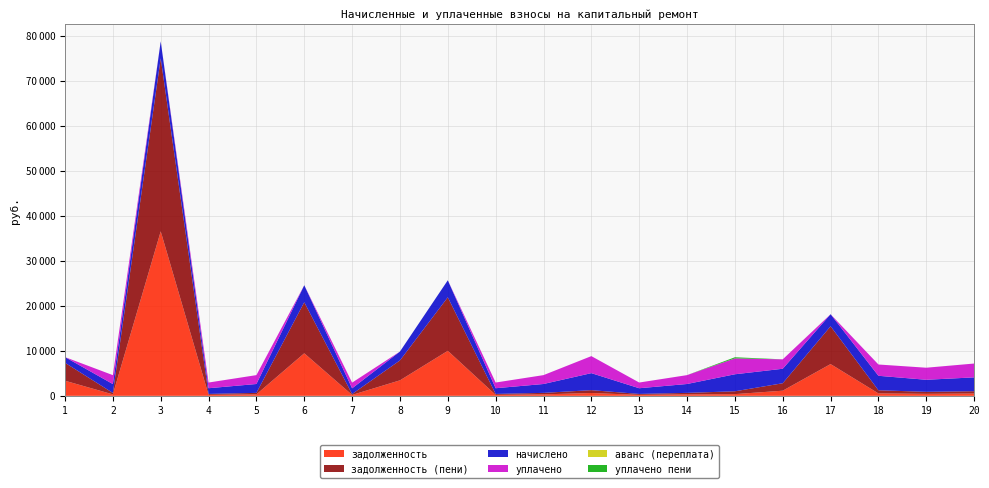

Reading left to right, what are all the values shown in this chart?

задолженность: 3353.0	321.8	36566.9	211.2	328.9	9457.5	200.9	3444.1	10007.5	211.2	328.9	630.5	210.7	328.9	378.2	1141.2	7061.9	536.2	444.4	512.9
начислено: 1267.5	1973.4	3783.0	1267.5	1973.4	3783.0	1267.5	1973.4	3783.0	1267.5	1973.4	3783.0	1267.5	1973.4	3783.0	3217.5	2679.3	3217.5	2679.3	3077.1
уплачено: 0.0	1980.5	0.0	1267.5	1973.4	0.0	1267.5	0.0	0.0	1267.5	1973.4	3783.0	1267.5	1973.4	3530.7	2094.6	0.0	2509.0	2677.2	3077.1
задолженность (пени): 3986.8	321.8	38458.4	211.2	328.9	11349.0	200.9	4430.8	11899.0	211.2	328.9	630.5	210.7	328.9	630.5	1659.1	8401.6	701.6	446.6	512.9
аванс (переплата): 0.0	0.0	0.0	0.0	0.0	0.0	0.0	0.0	0.0	0.0	0.0	0.0	0.0	0.0	0.0	0.0	0.0	0.0	0.0	0.0
уплачено пени: 0.0	0.0	0.0	0.0	0.0	0.0	0.0	0.0	0.0	0.0	0.0	0.0	0.0	0.0	252.3	0.0	0.0	0.0	2.1	0.0